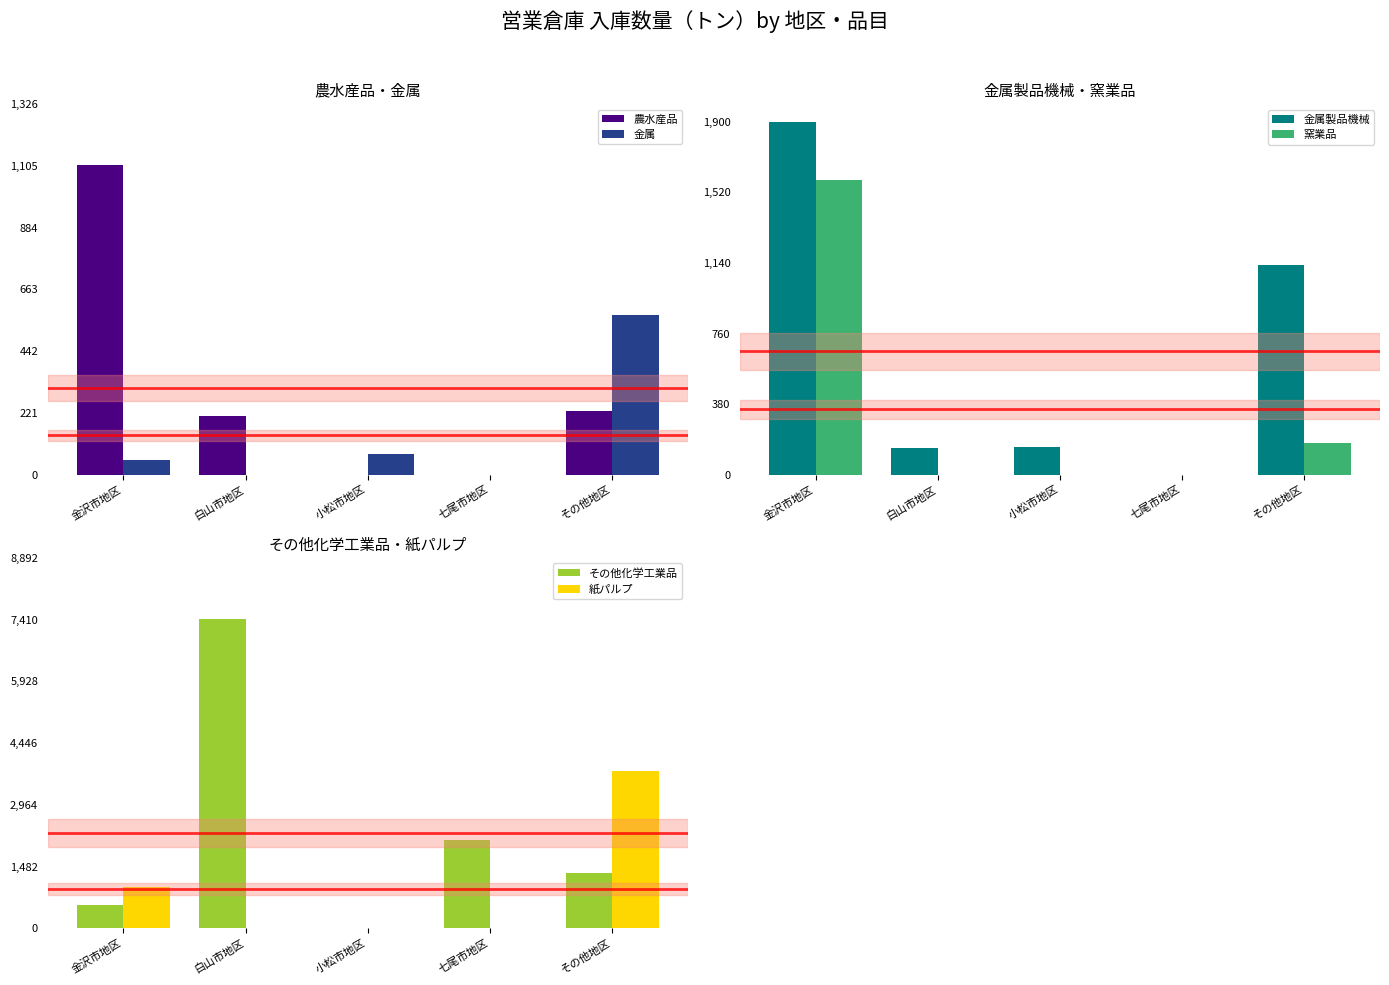

List the series in order of their peak value, lowest first.

金属, 農水産品, 窯業品, 金属製品機械, 紙パルプ, その他化学工業品